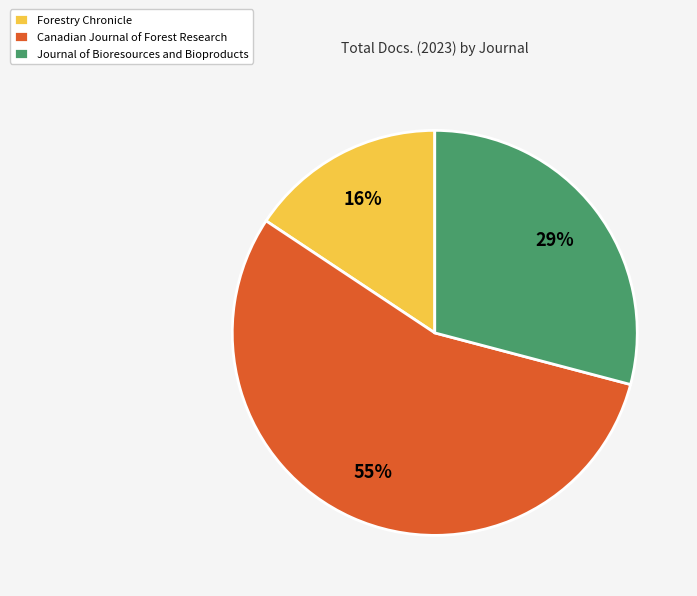

Is there a majority slice in this chart?

Yes